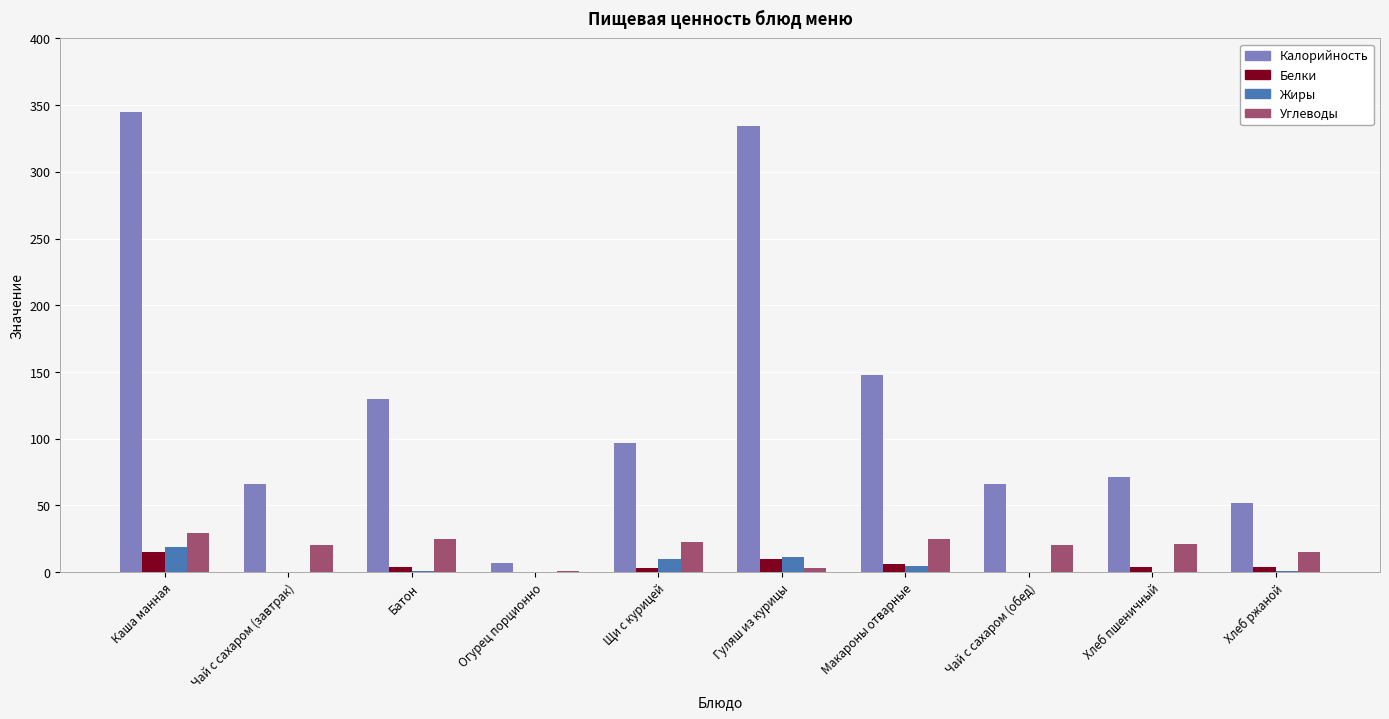

True or false: Калорийность has a value of 175.6 at Каша манная.

False